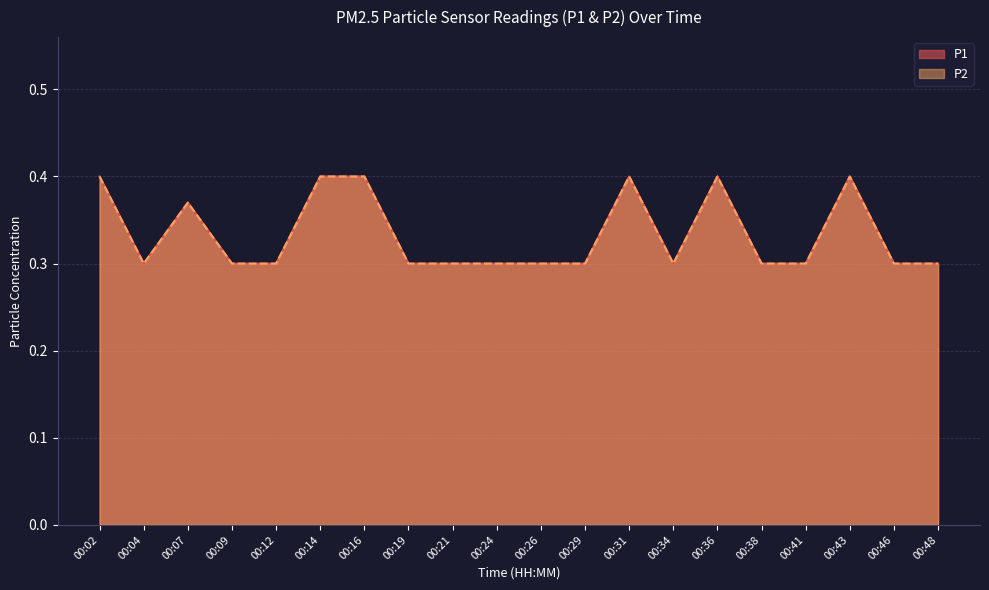

Which category has the lowest value across all series?

00:04